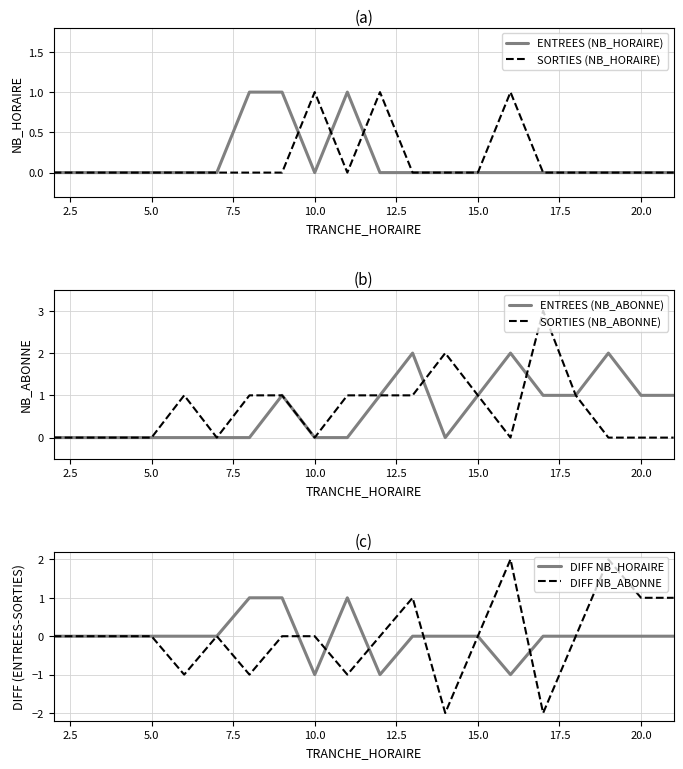

True or false: SORTIES_NB_ABONNE has more than 0 points higher than both neighbors.

True